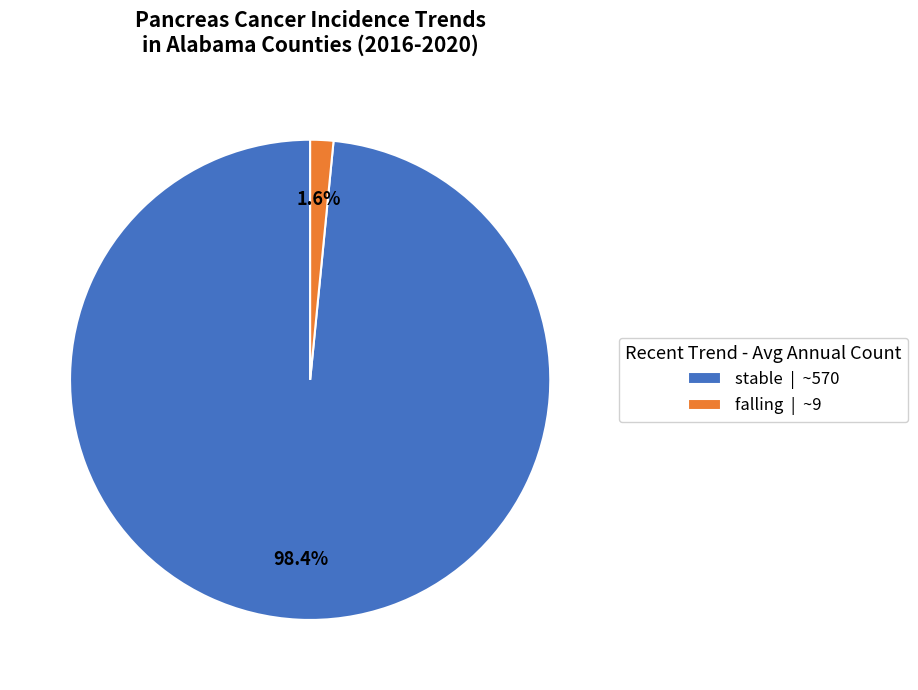

Count the number of slices in the pie.

2